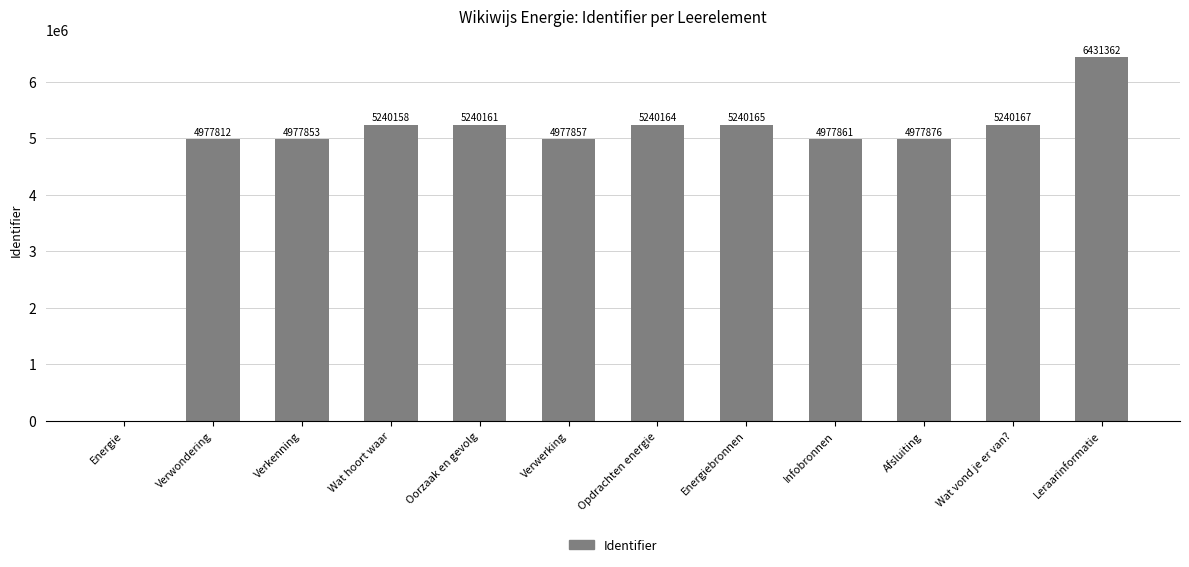

Are the bars horizontal?

No